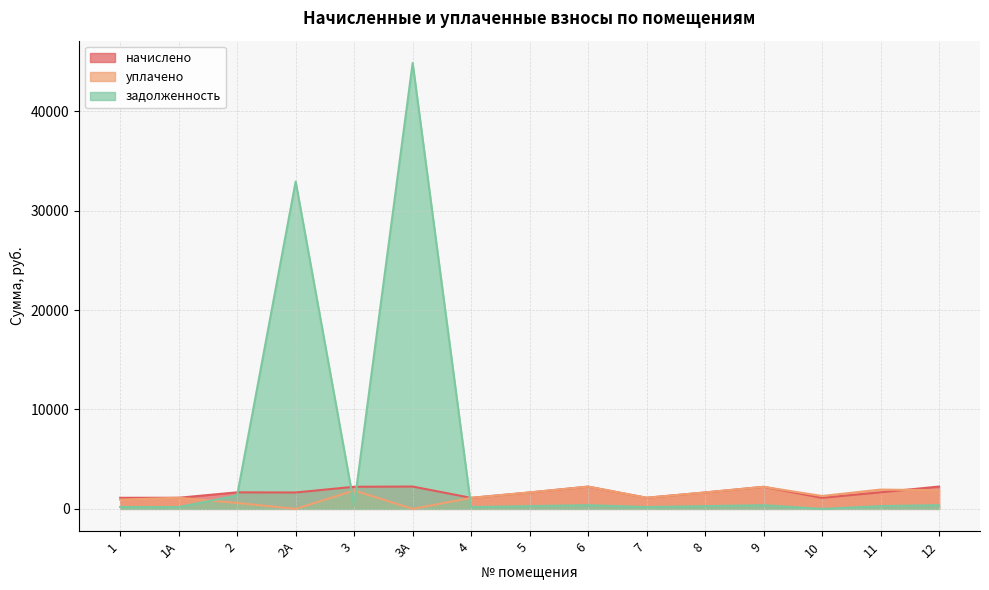

How many interior local valleys does the уплачено series have?

4